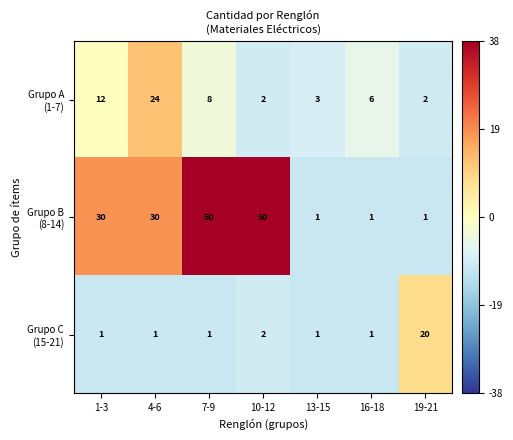

Count the number of categories in the chart.

7